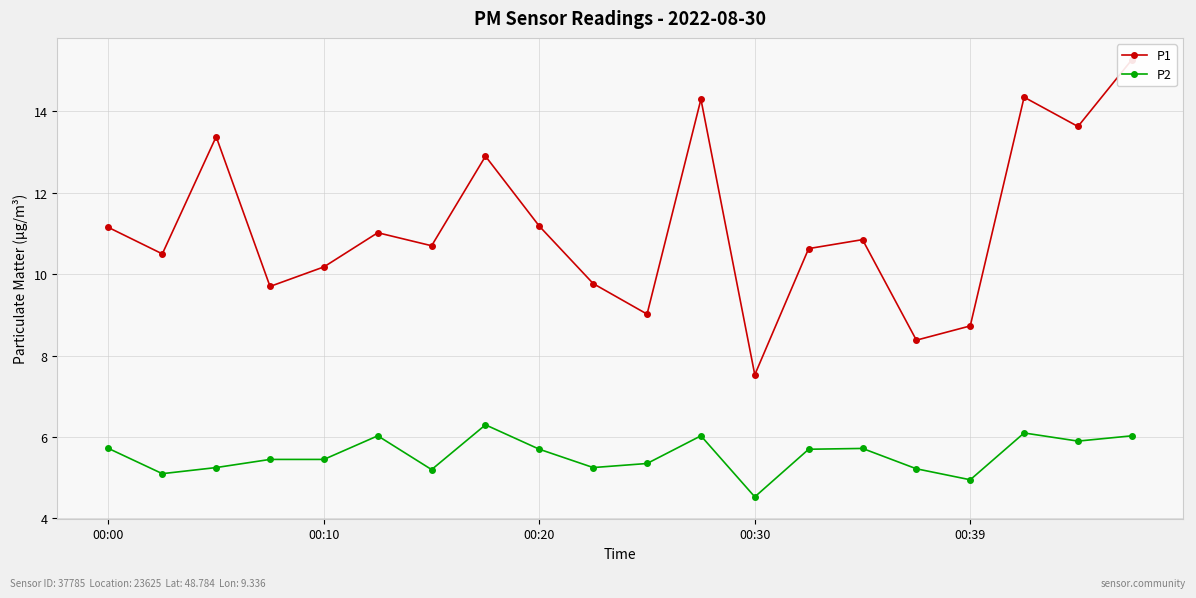

The value of P2 at 00:10 is 5.5. True or false?

True